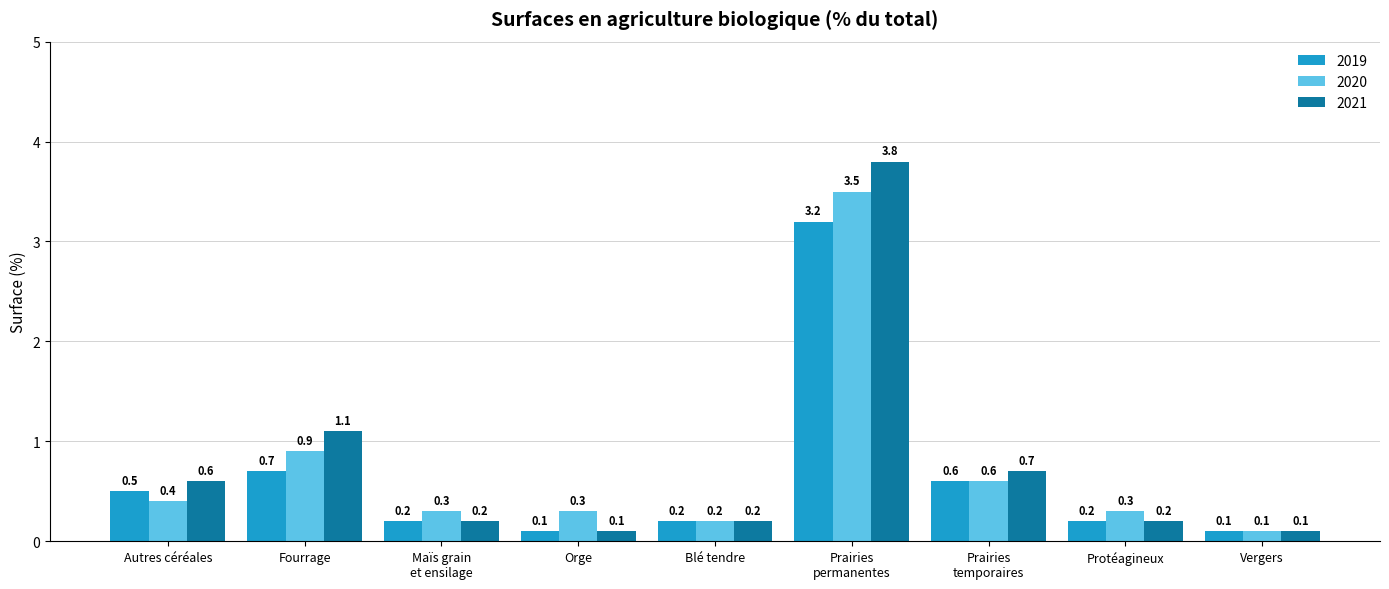

What is the greatest value displayed?

3.8